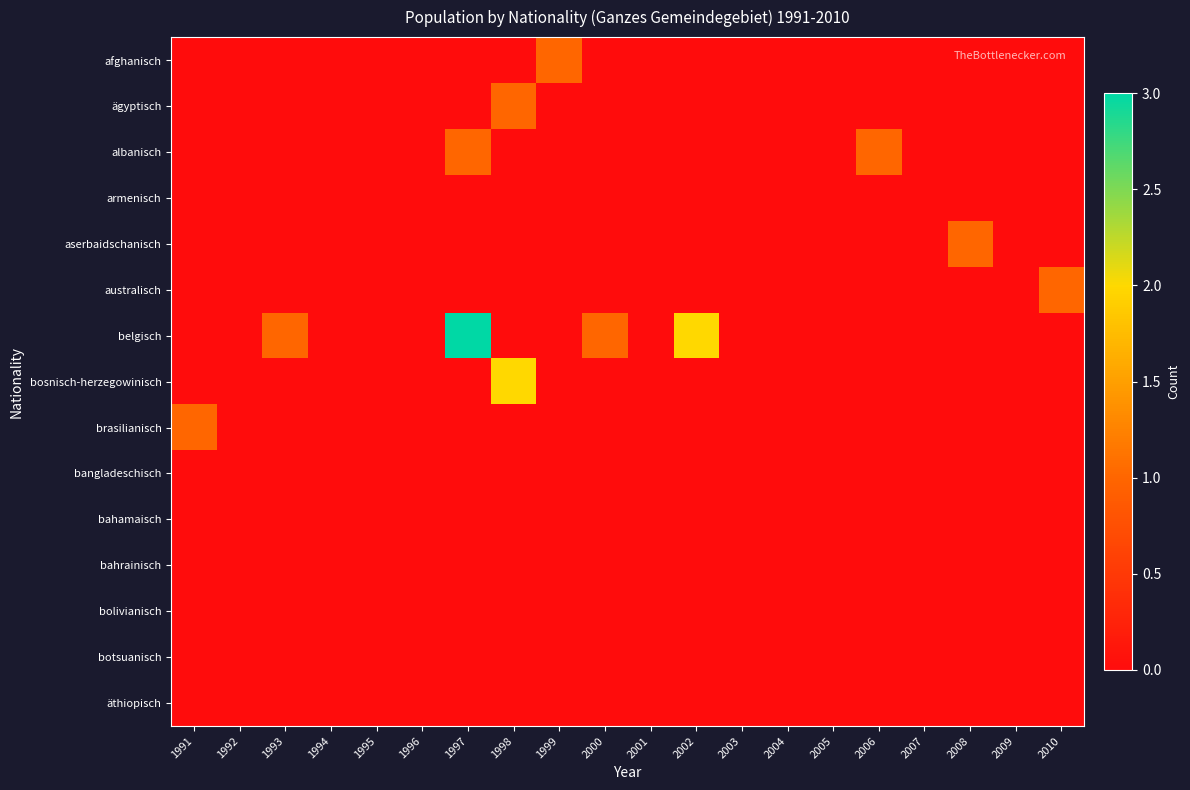

Which series has the largest total across all categories?

belgisch